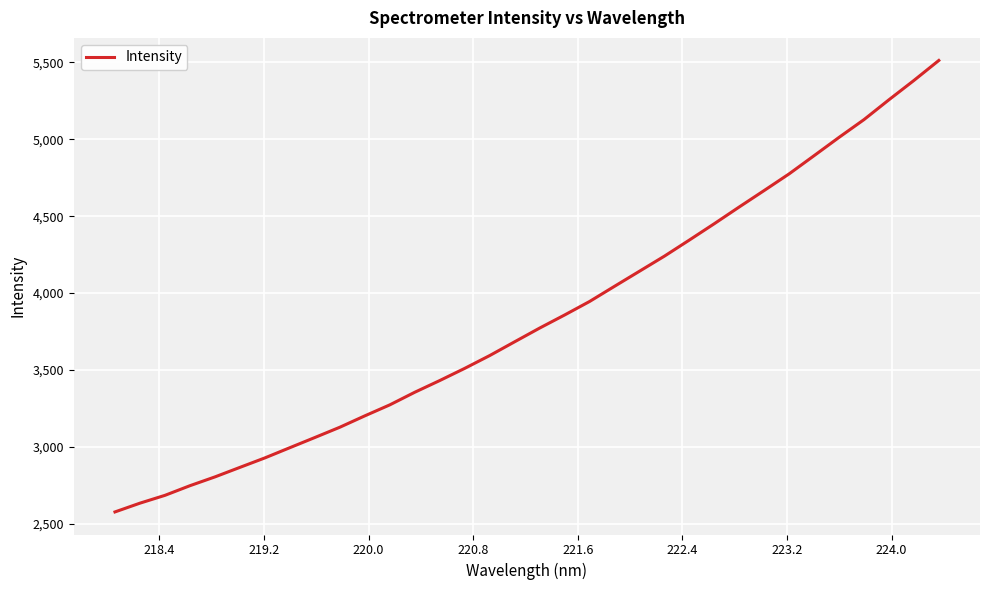

What is the difference between the maximum and minimum values?

2935.4